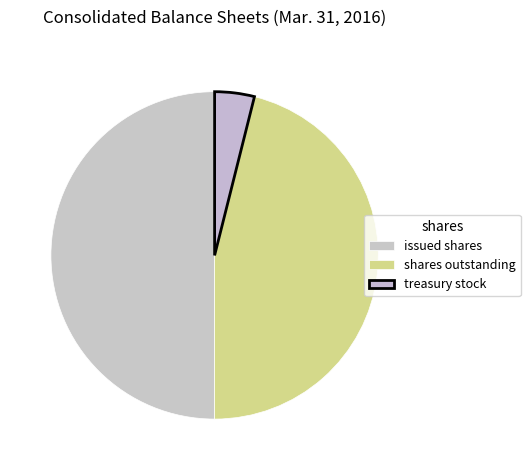

Count the number of slices in the pie.

3